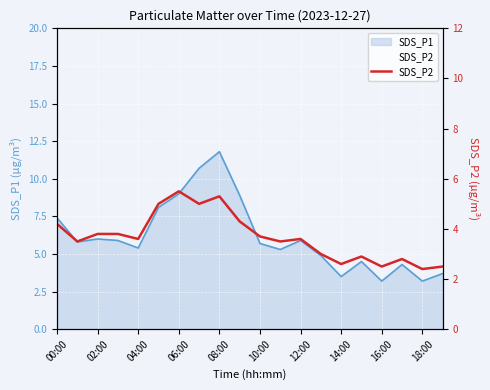

Does the chart display data point markers on the line(s)?

No